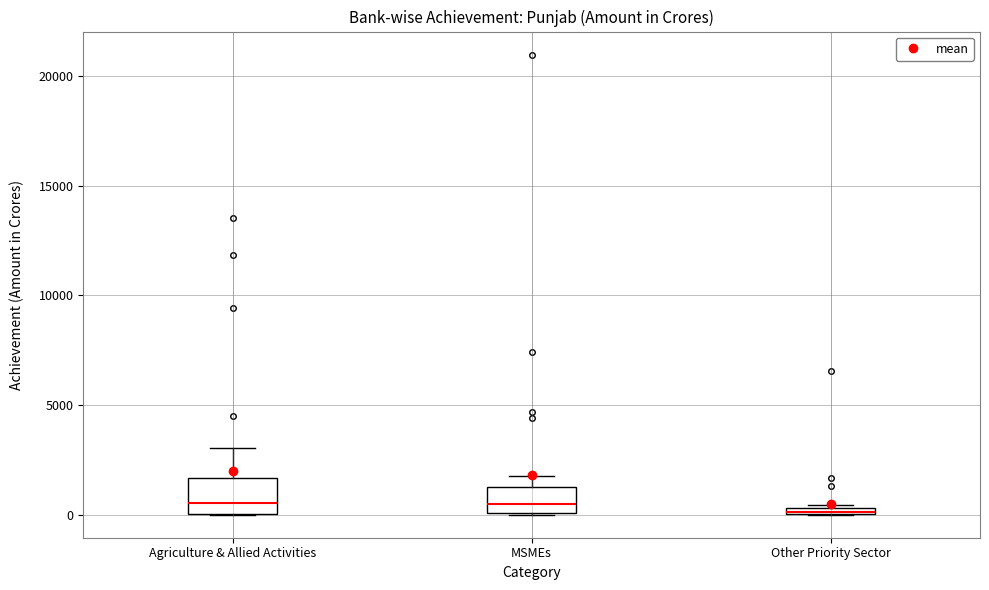

Where is the lower edge of the box for Other Priority Sector on the y-axis? The values are not printed on the chart, so give them approximately, as read against the axis.

0